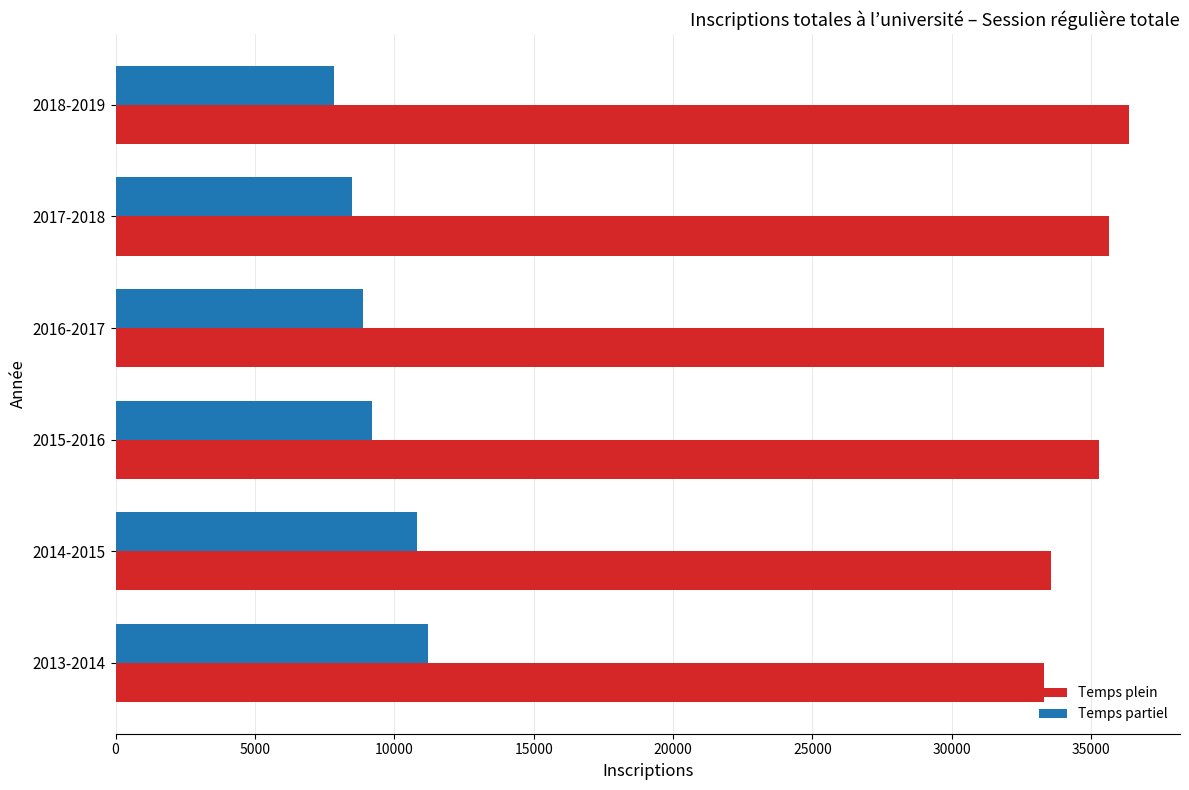

What is the difference between the highest and lowest values at 2018-2019?

28527